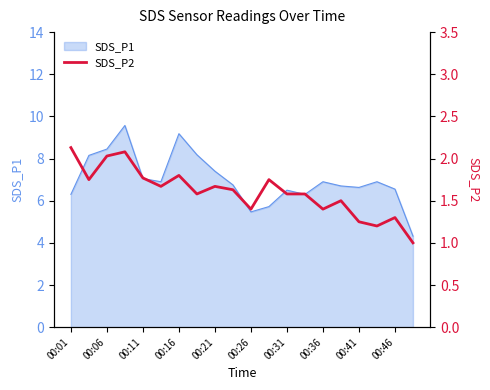

What is the maximum value for SDS_P1?

9.6